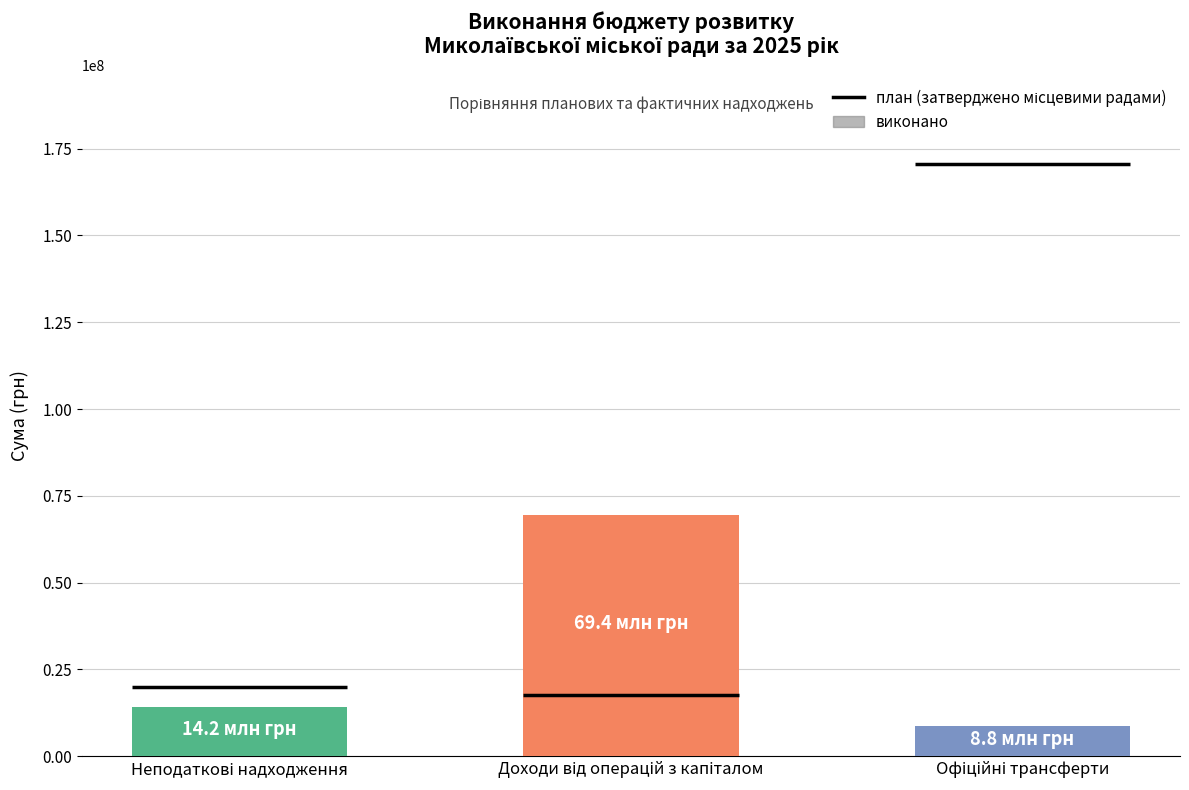

Reading left to right, extract all data points from this chart.

14198820.7	69358097.4	8842697.2